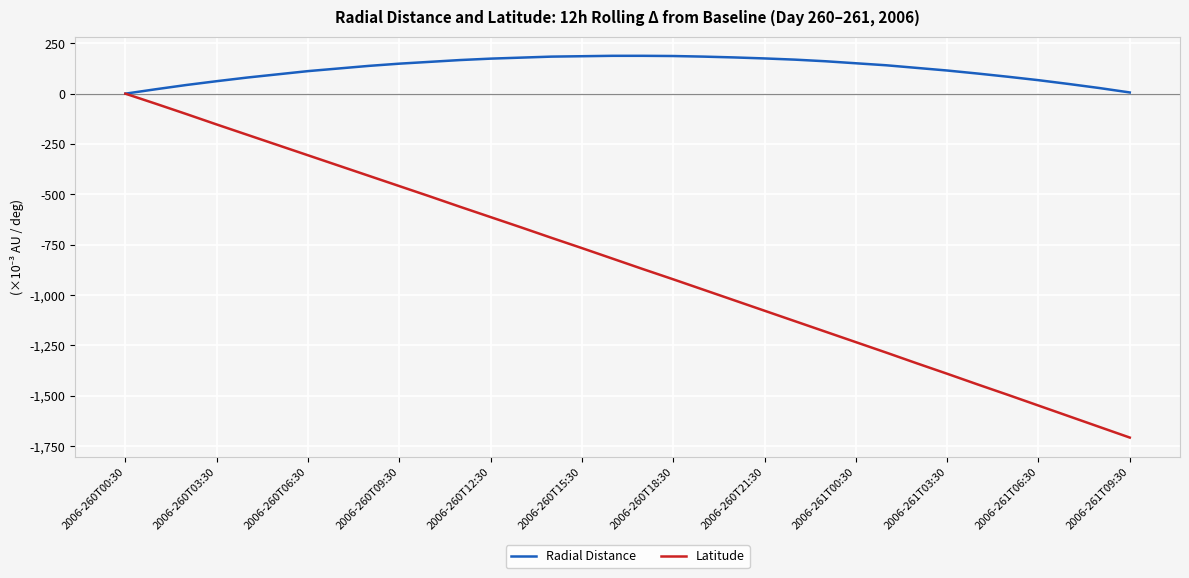

List the series in order of their overall mean, highest first.

Radial Distance, Latitude